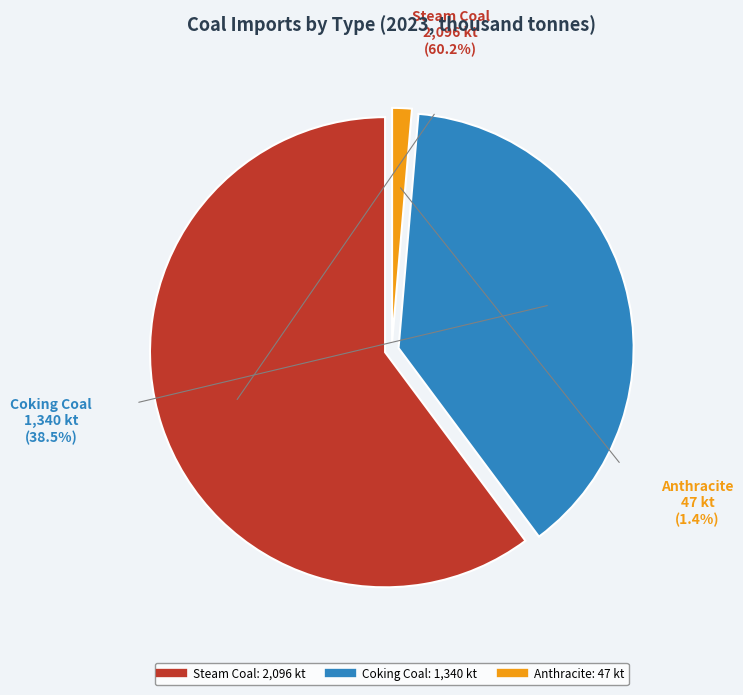

Rank the categories by value from lowest to highest.

Anthracite, Coking Coal, Steam Coal